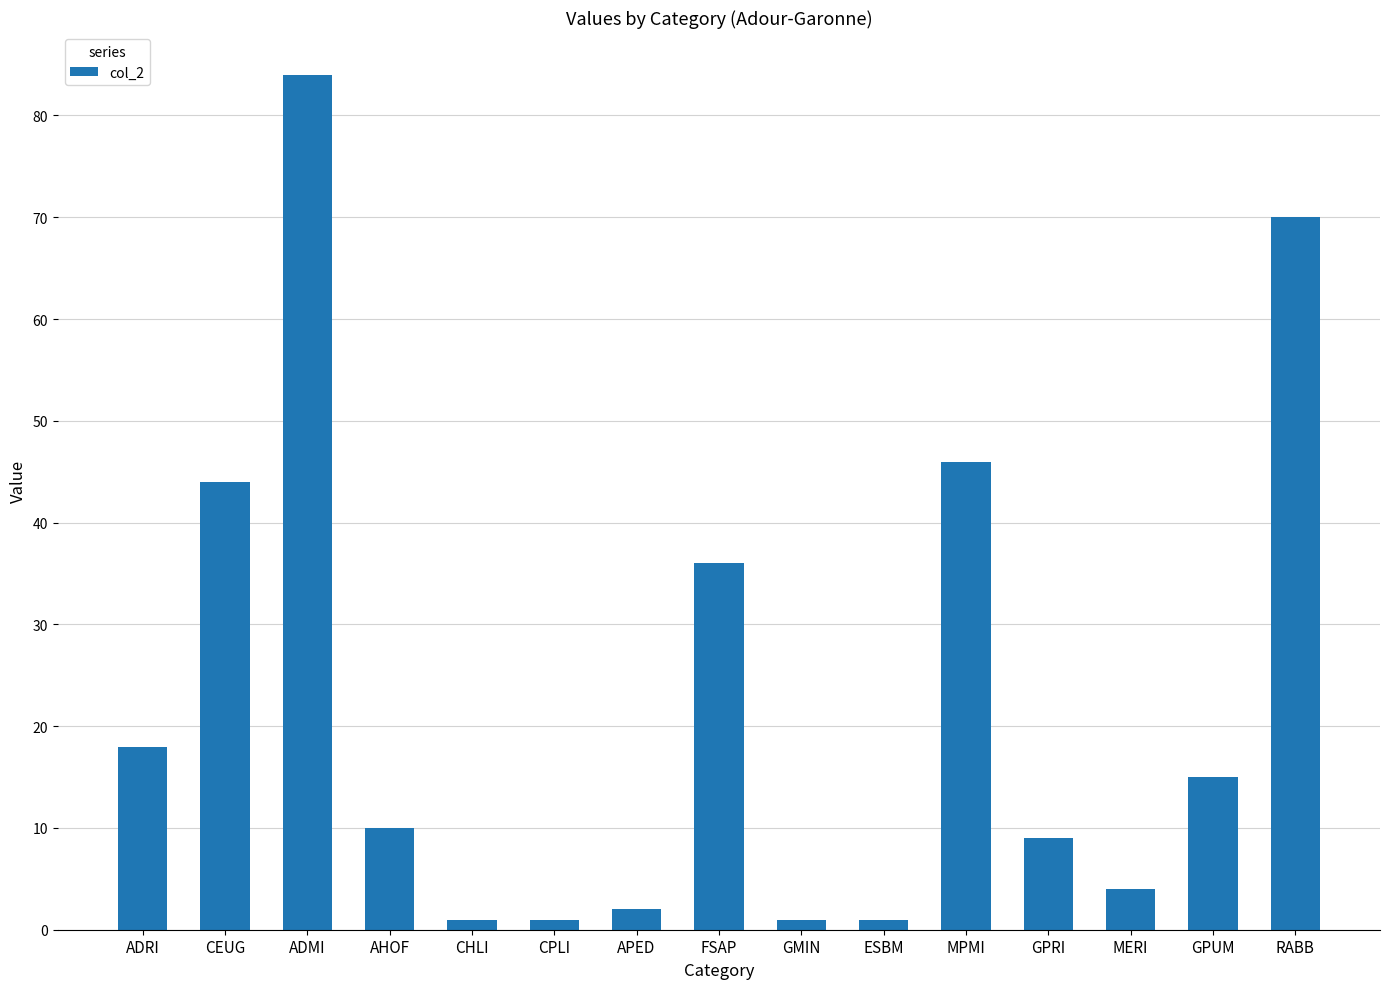

True or false: the data shows 26 at ADRI.

False